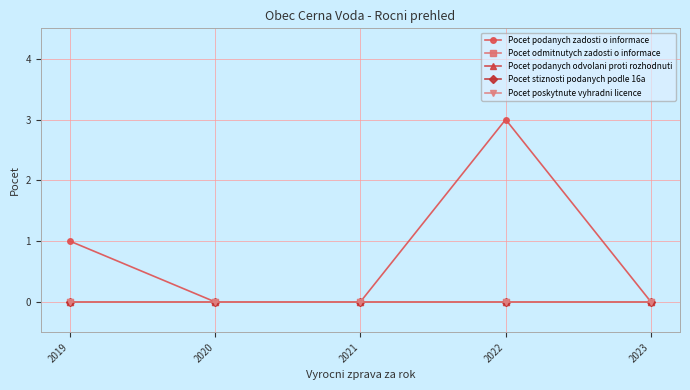

Does the chart have visible grid lines?

Yes